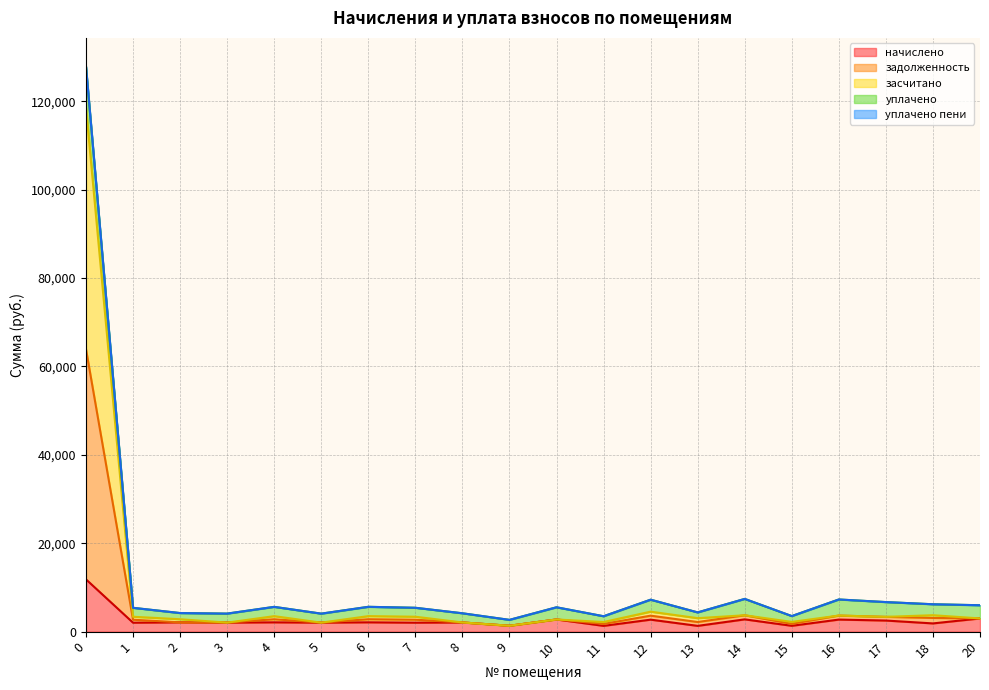

What is the maximum value for начислено?

11827.9